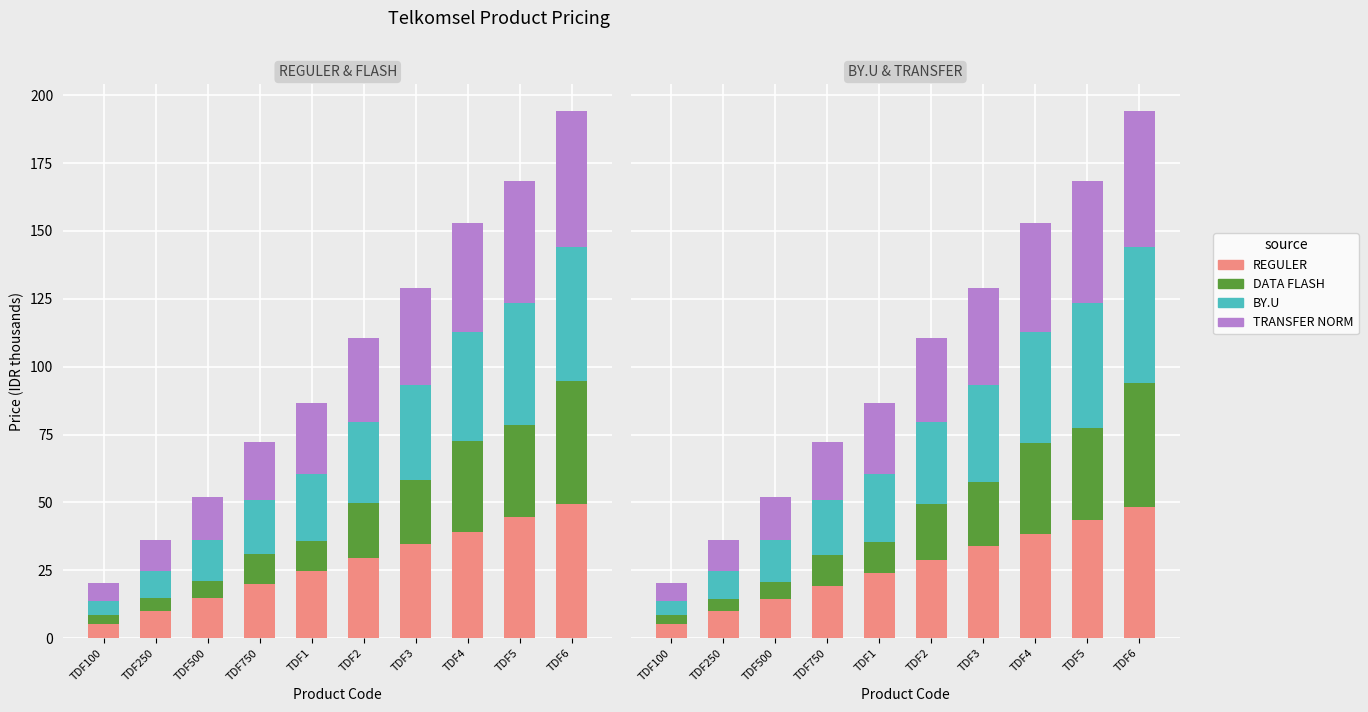

What is the sum of the REGULER values at TDF6 and TDF1?

72.6